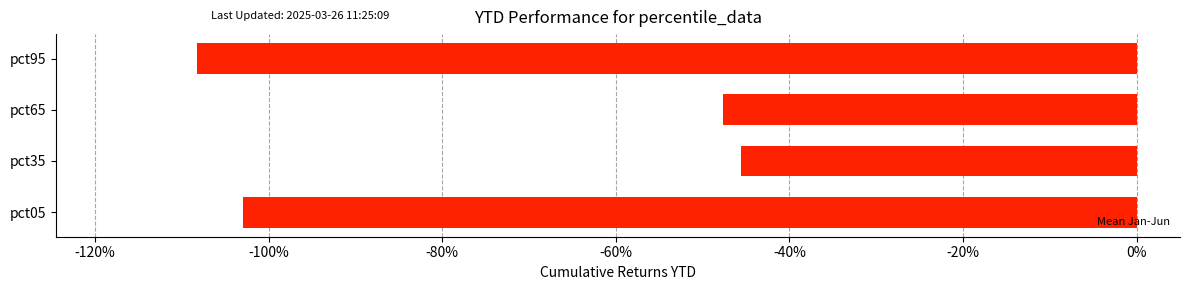

List the labels in order of value, smallest first.

pct95, pct05, pct65, pct35